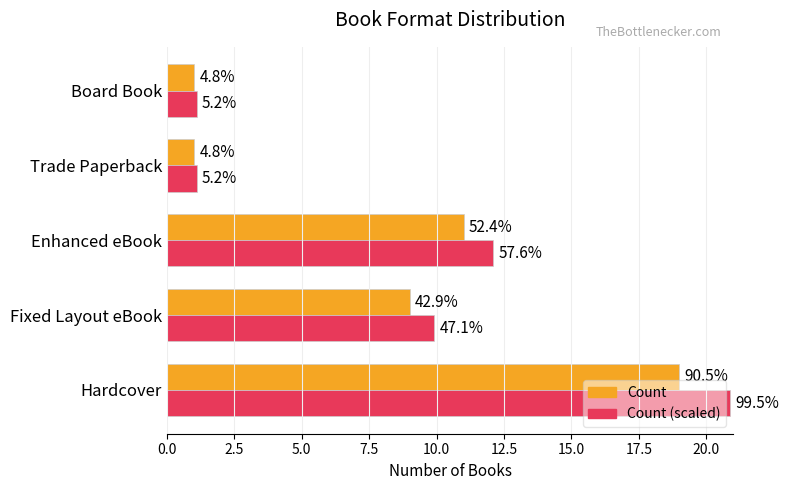

What are all the series names shown in the legend?

Count, Count (scaled)